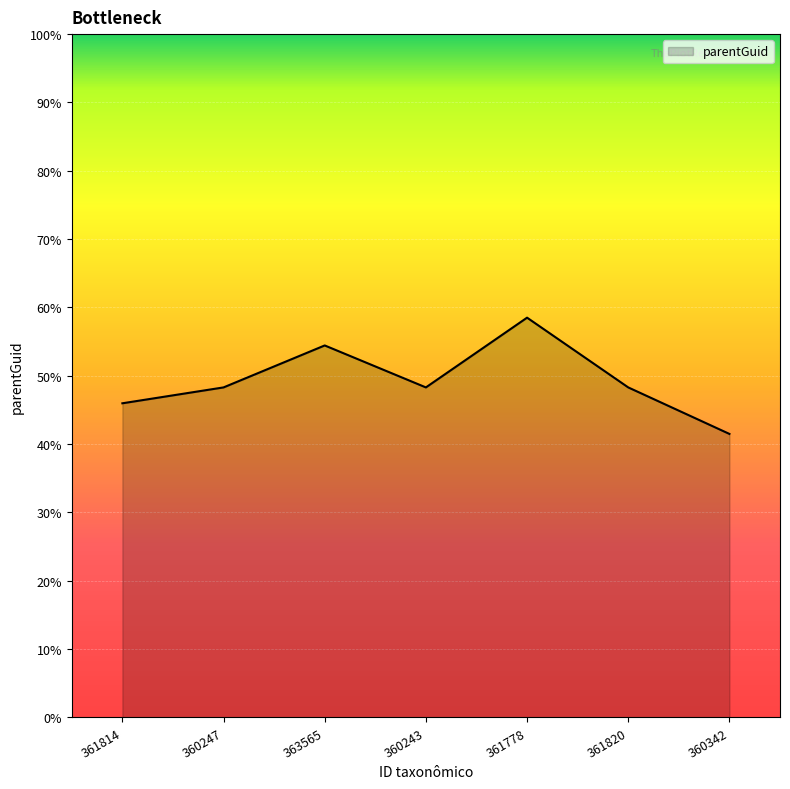

Does the chart have visible grid lines?

Yes